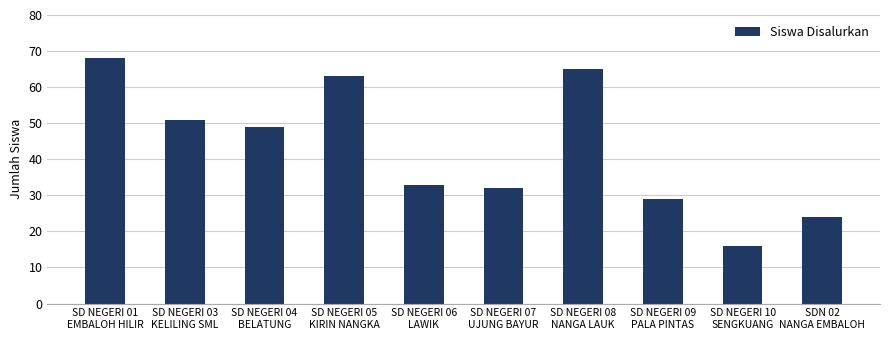

Approximately how many times larger is the value at SD NEGERI 06
LAWIK compared to SD NEGERI 05
KIRIN NANGKA?

0.5